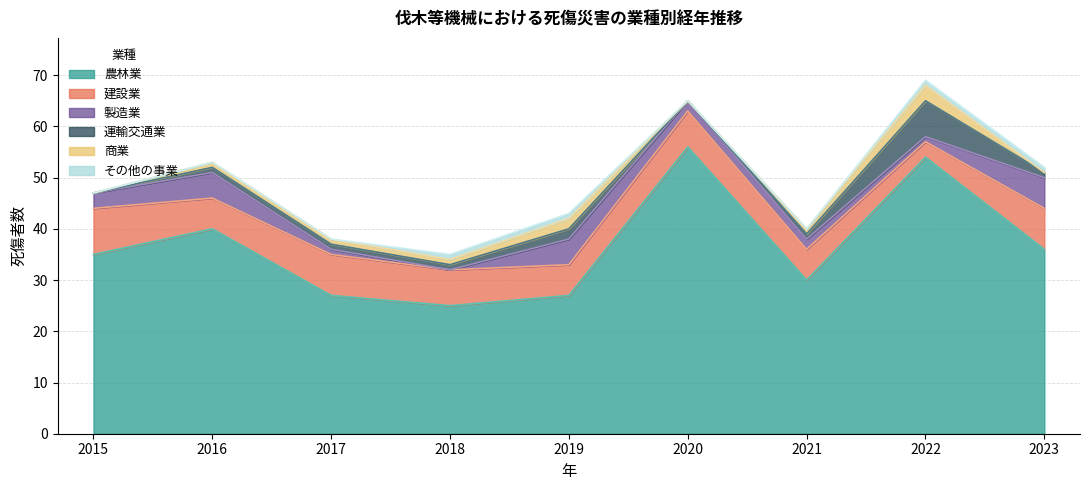

At how many categories does at least one series exceed 12?

9